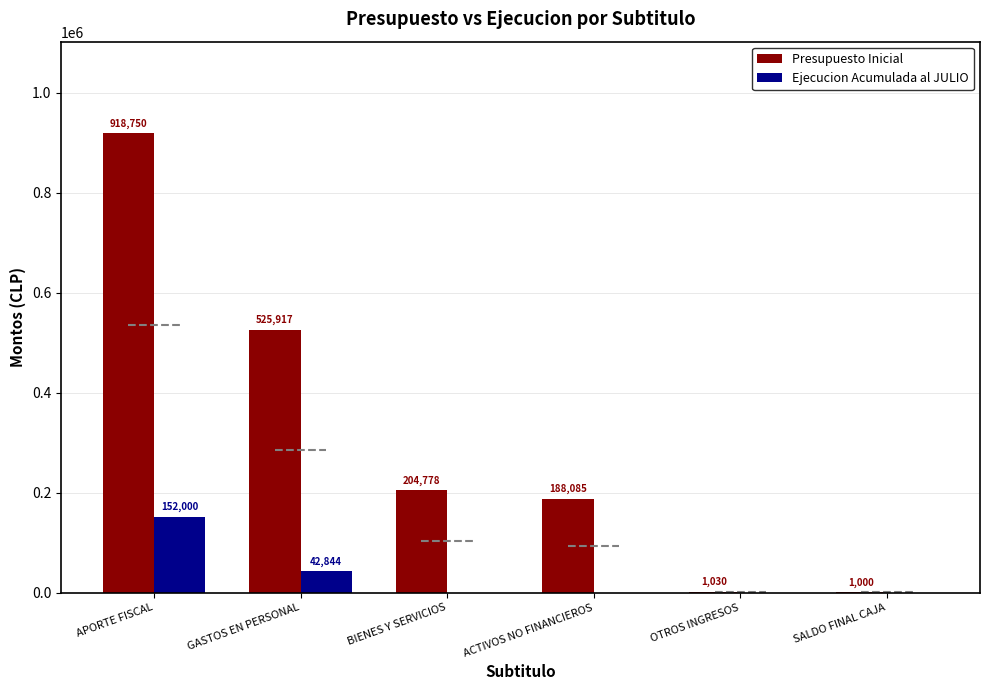

What are all the series names shown in the legend?

Presupuesto Inicial, Ejecucion Acumulada al JULIO